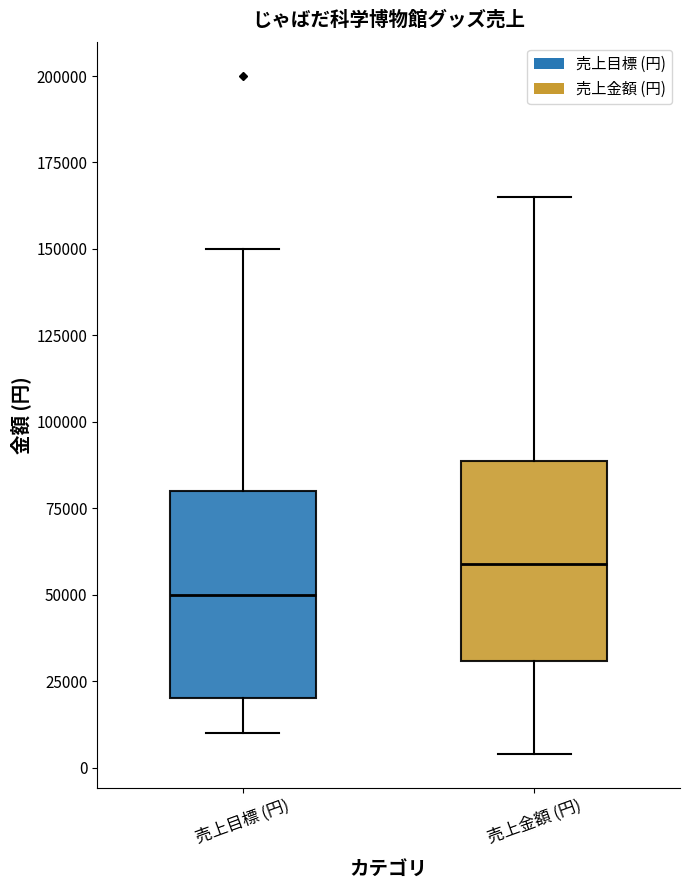

Where is the upper edge of the box for 売上目標 (円) on the y-axis? The values are not printed on the chart, so give them approximately, as read against the axis.

80000